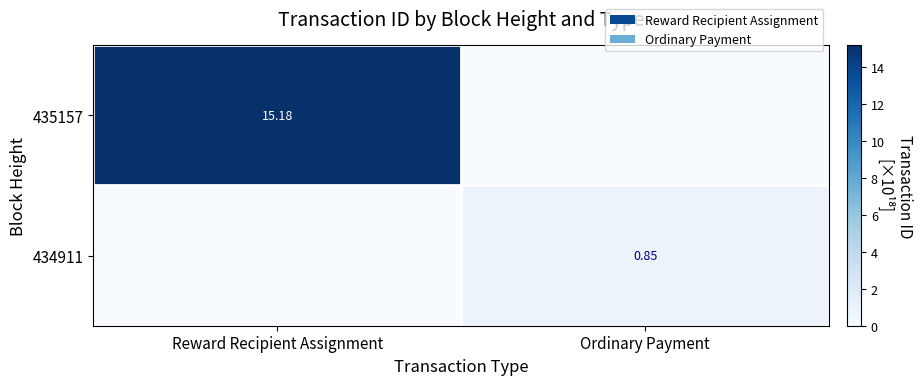

Count the number of data series in this chart.

2